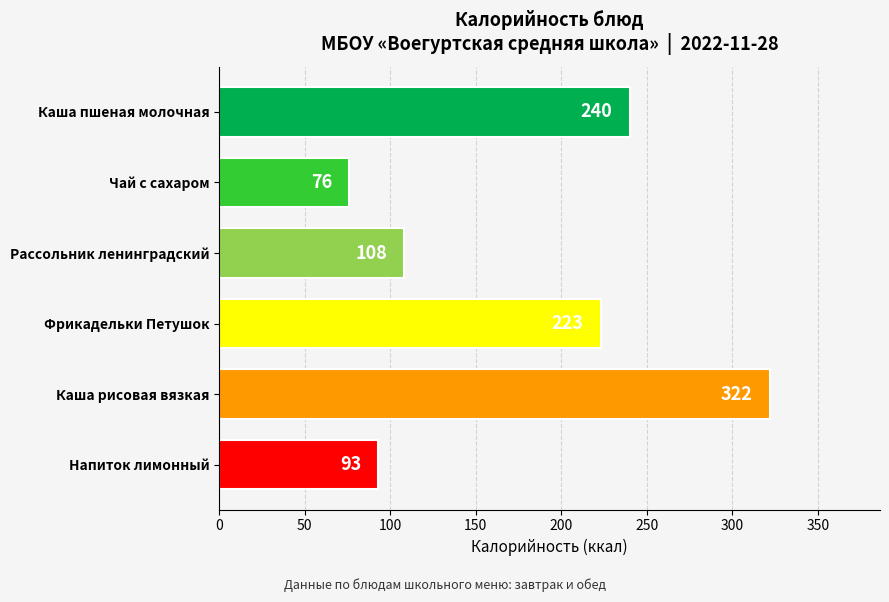

How many bars are there in total?

6